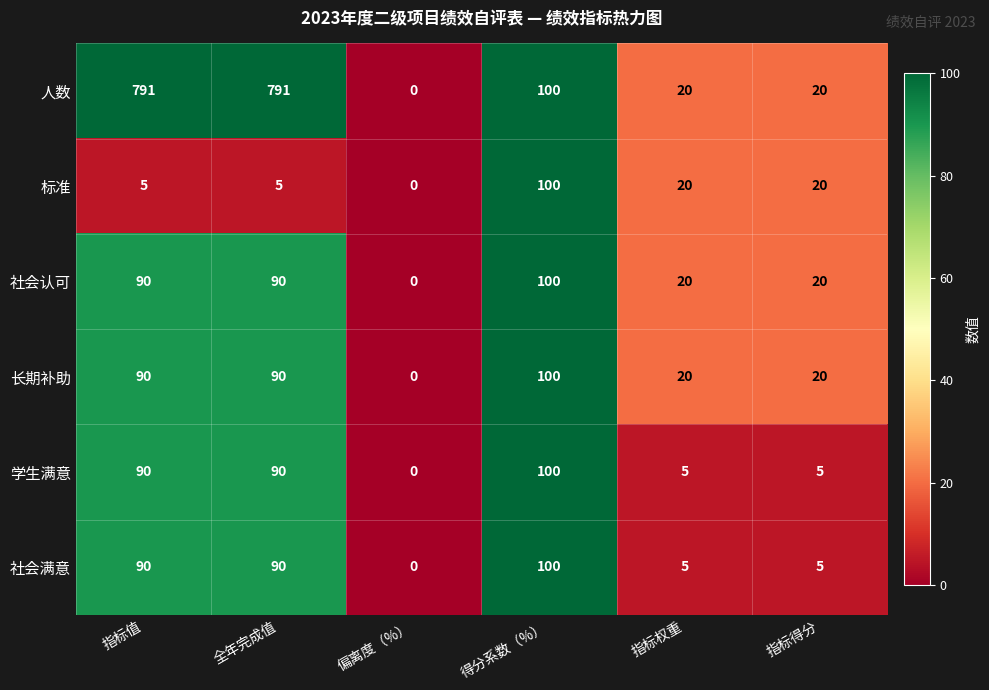

Which category has the lowest value across all series?

偏离度（%）